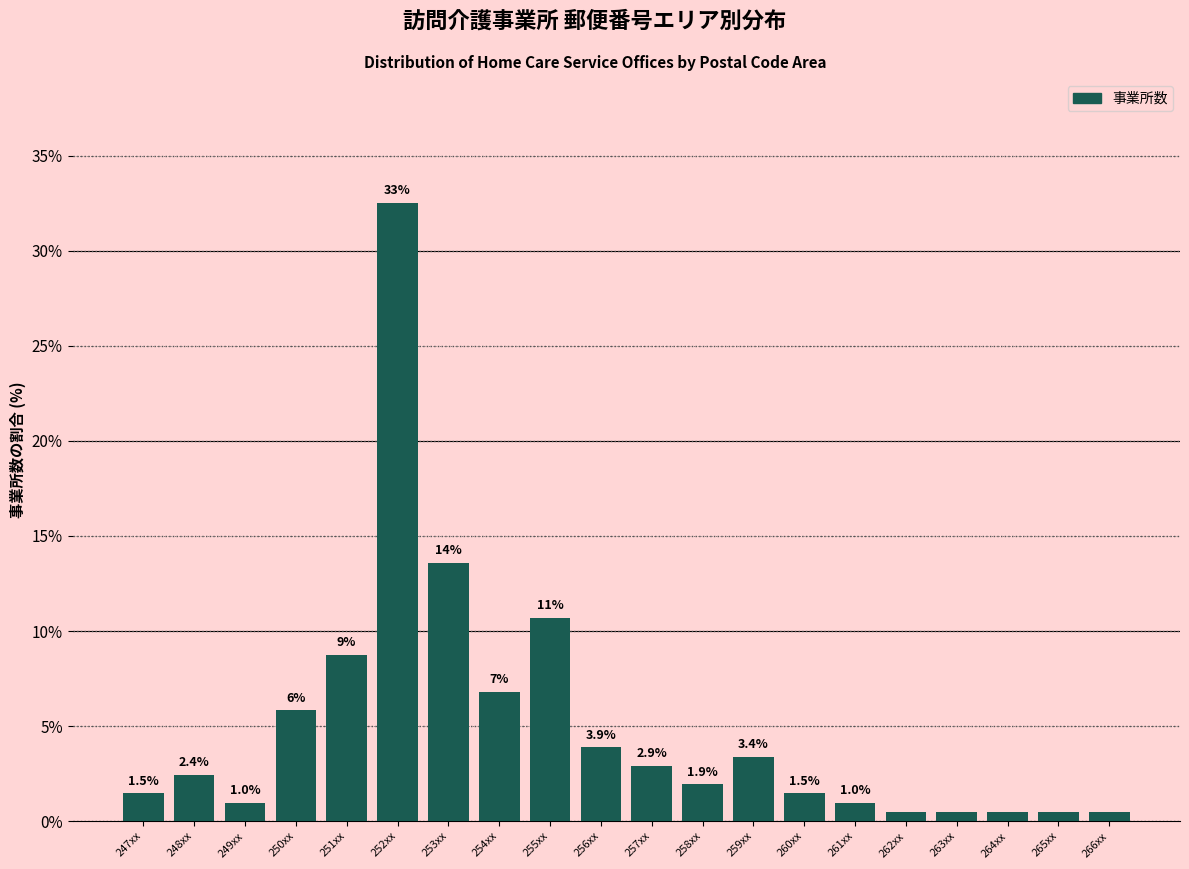

What is the change in value from 248xx to 251xx?

+6.3